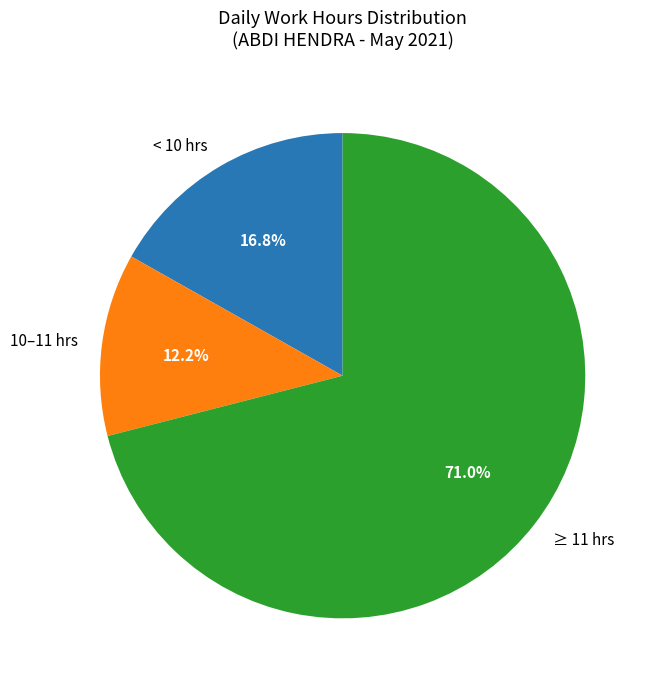

How many slices are in this pie chart?

3